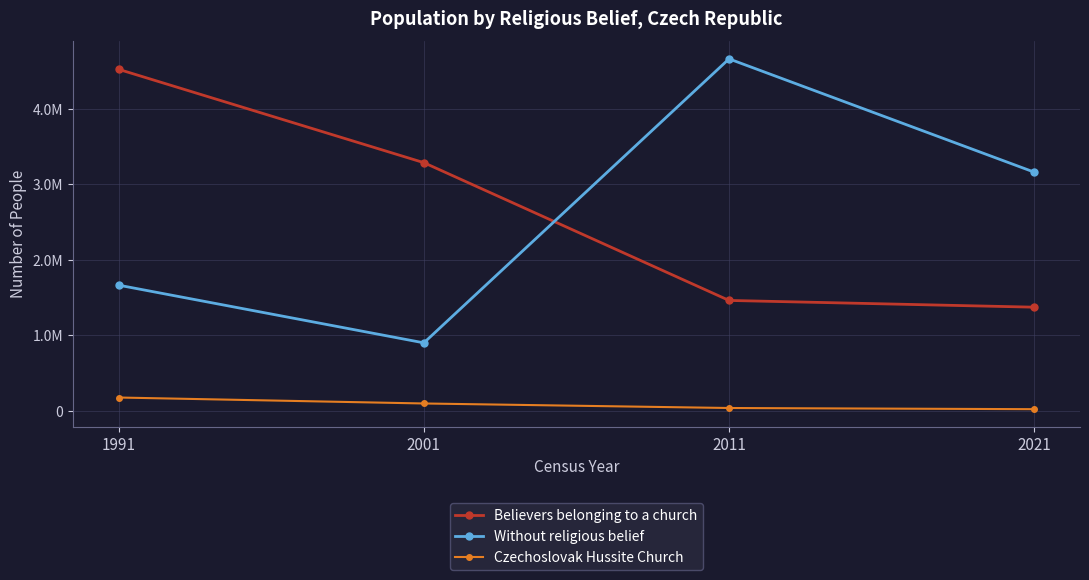

Does the chart display data point markers on the line(s)?

Yes